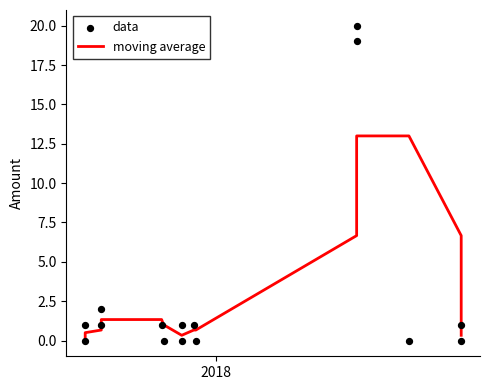

Which series has the largest total across all categories?

data